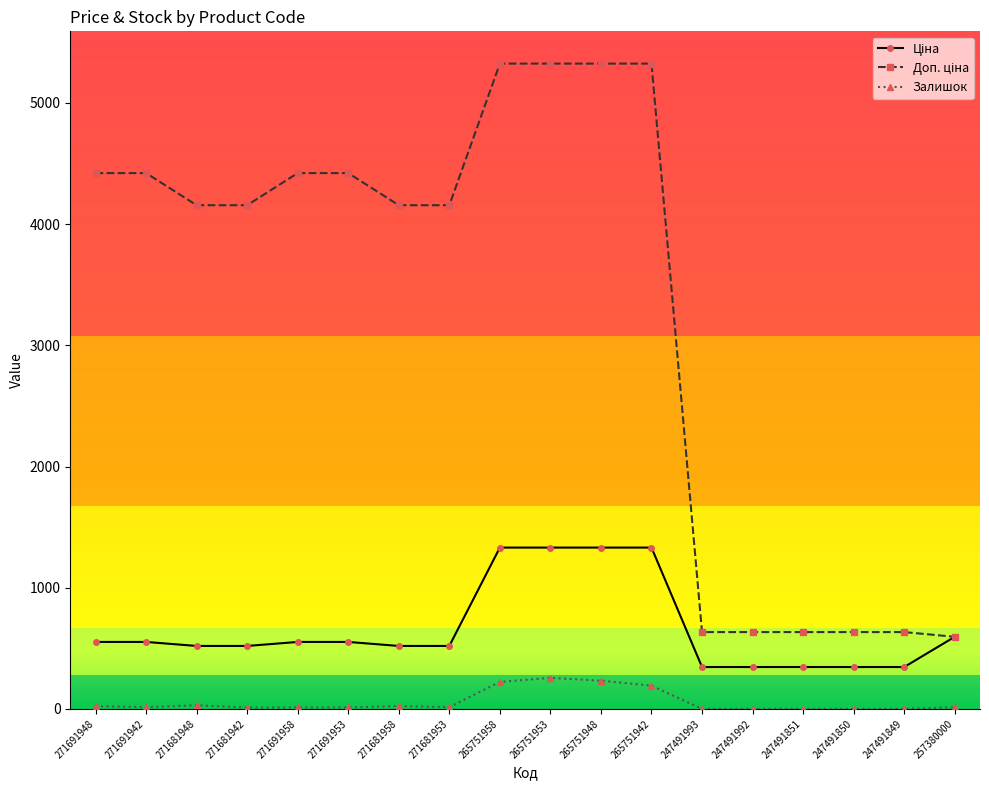

The Залишок series shows 23.0 at 271681958. True or false?

True